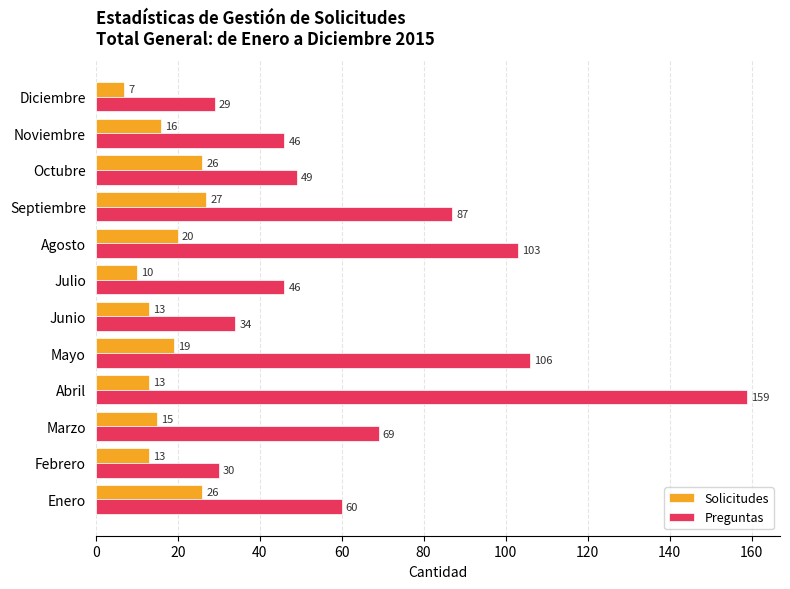

Is it true that Solicitudes equals 13 at Octubre?

False